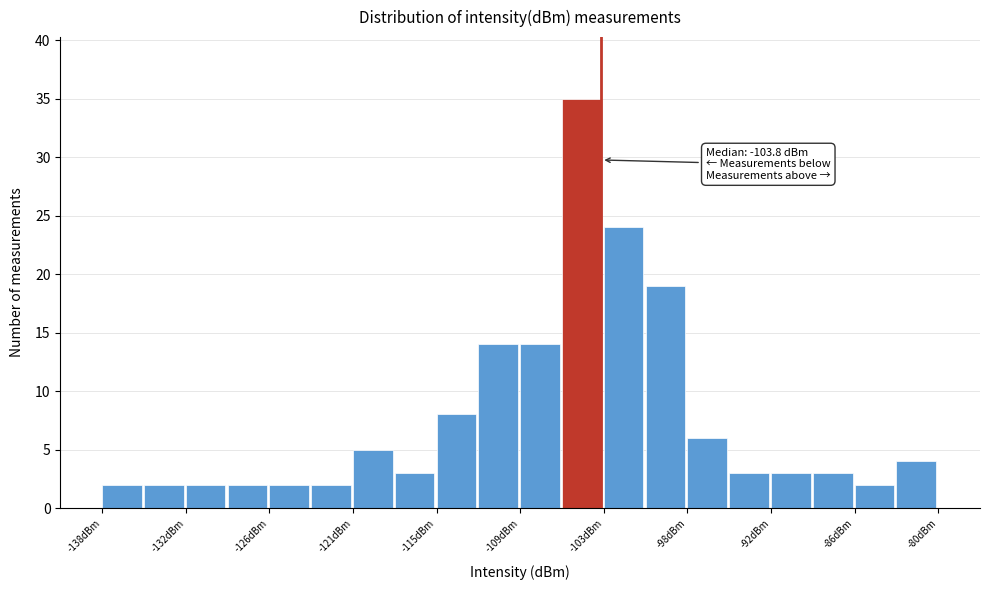

Around what value on the x-axis is the tallest bar? Give the approximate position of its centre, as read against the axis.

-105